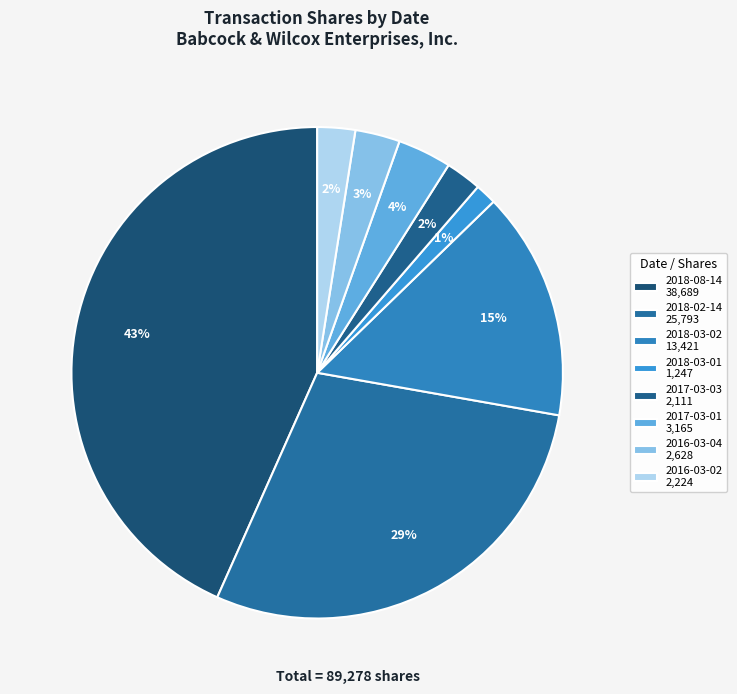

Rank the categories by value from lowest to highest.

2018-03-01, 2017-03-03, 2016-03-02, 2016-03-04, 2017-03-01, 2018-03-02, 2018-02-14, 2018-08-14